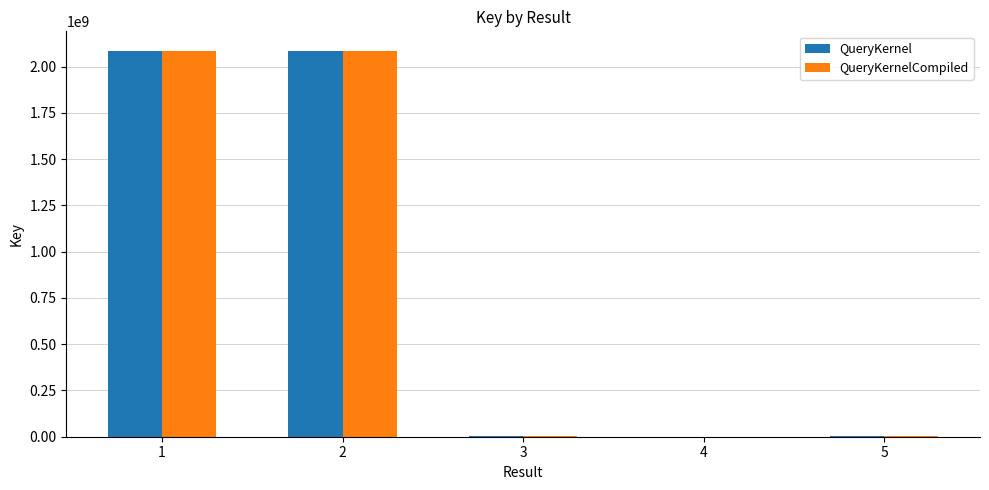

What is the sum of all QueryKernelCompiled values?

4176557562